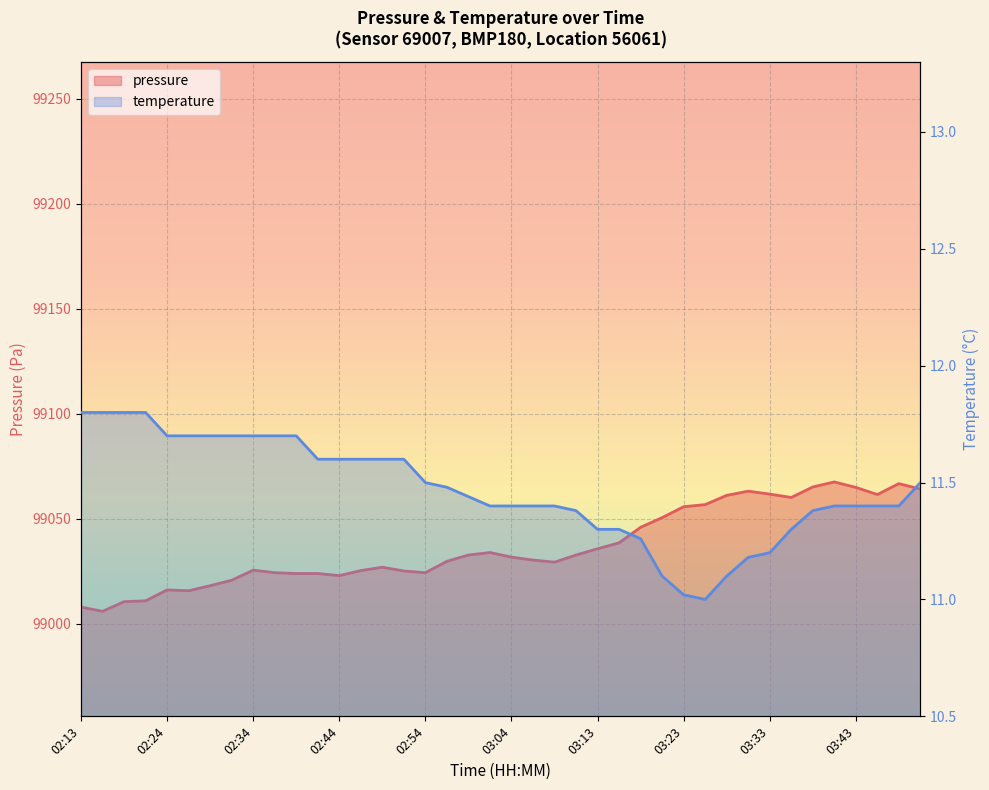

What is the minimum value shown in the chart?

11.0